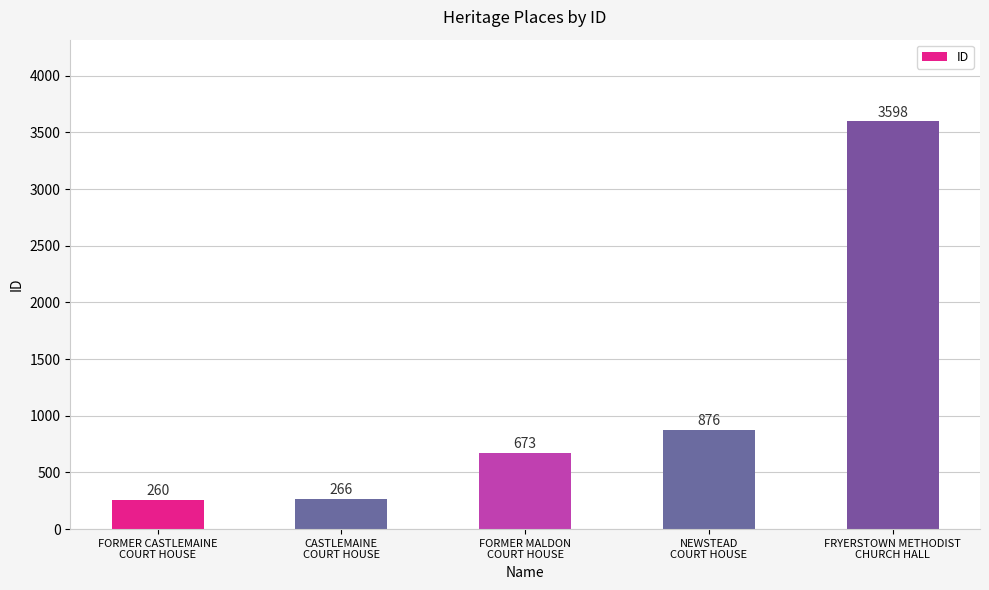

Rank the categories by value from highest to lowest.

FRYERSTOWN METHODIST
CHURCH HALL, NEWSTEAD
COURT HOUSE, FORMER MALDON
COURT HOUSE, CASTLEMAINE
COURT HOUSE, FORMER CASTLEMAINE
COURT HOUSE